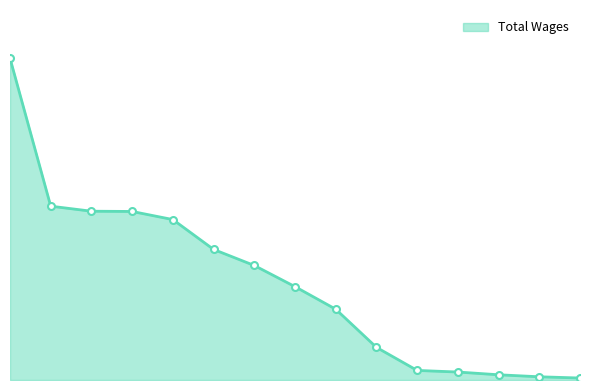

What is the sum of all values?

1183979